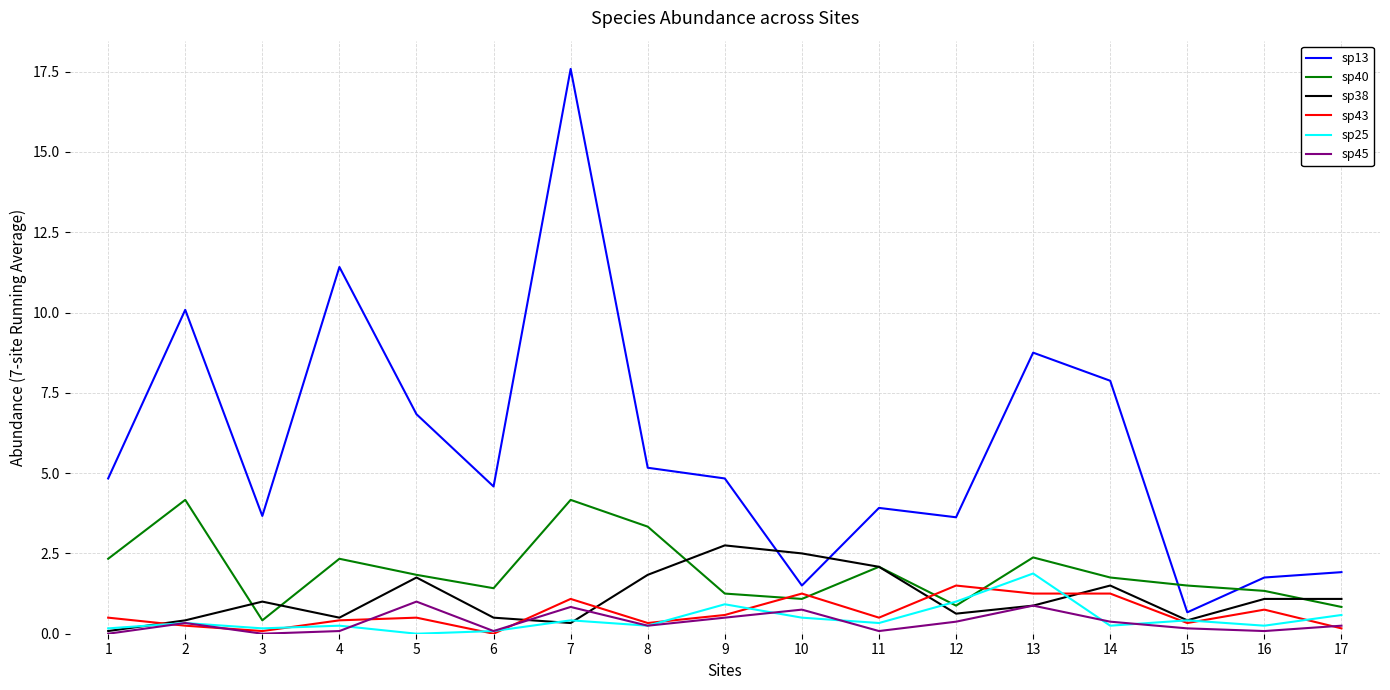

Which category has the lowest value in the sp38 series?

1